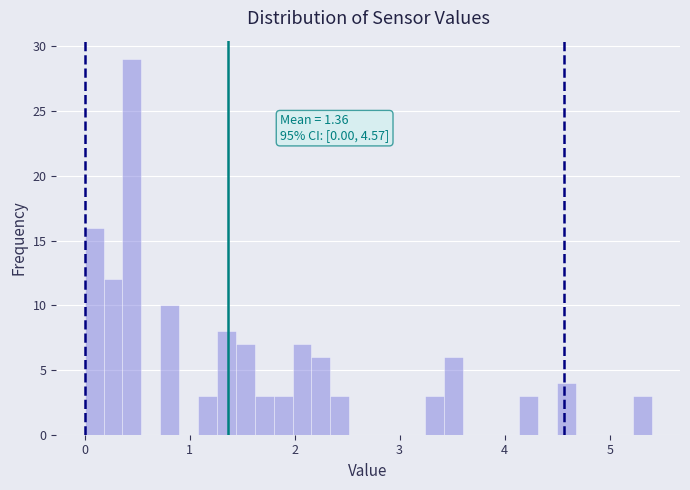

Around what value on the x-axis is the tallest bar? Give the approximate position of its centre, as read against the axis.

0.5